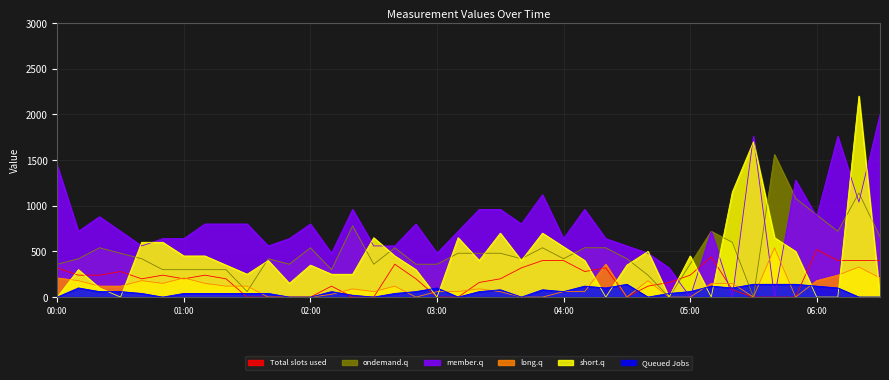

The value of member.q at 02:00 is 800.0. True or false?

True